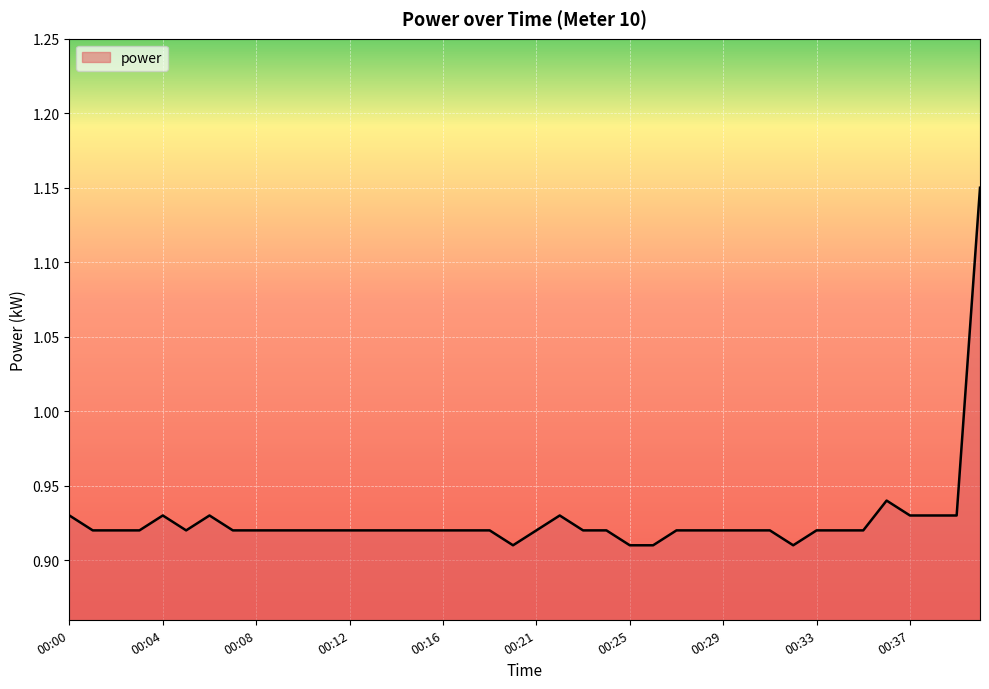

How many lines are shown in the chart?

1